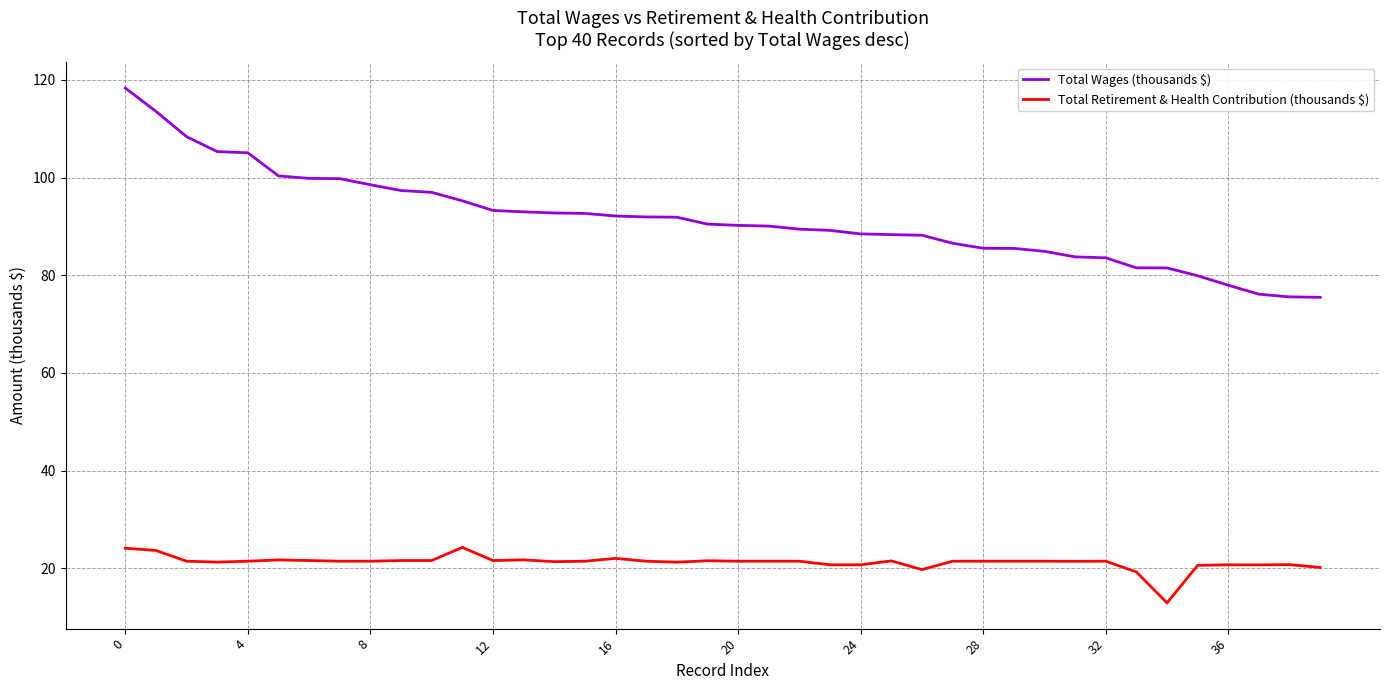

What is the smallest value displayed?

12.9